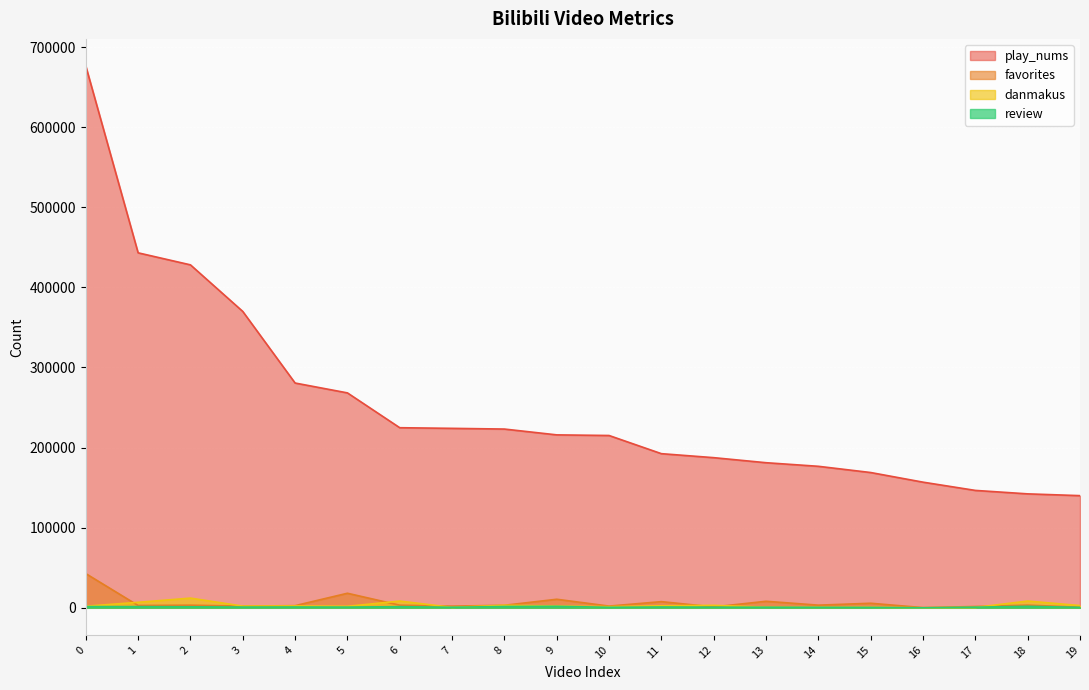

Which series has the largest total across all categories?

play_nums